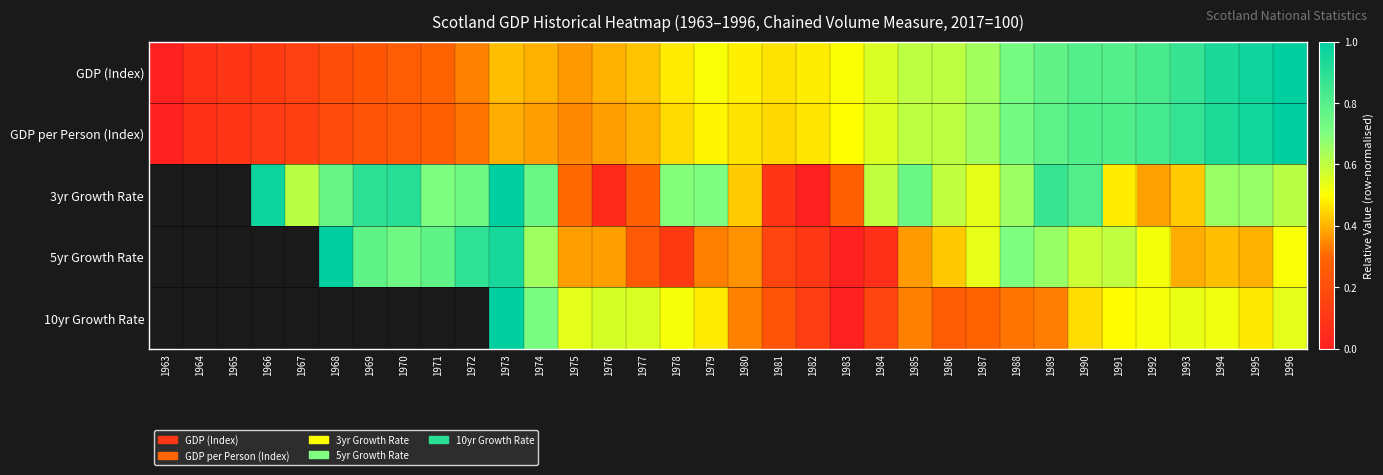

At which category is the sum across all series the highest?

1973